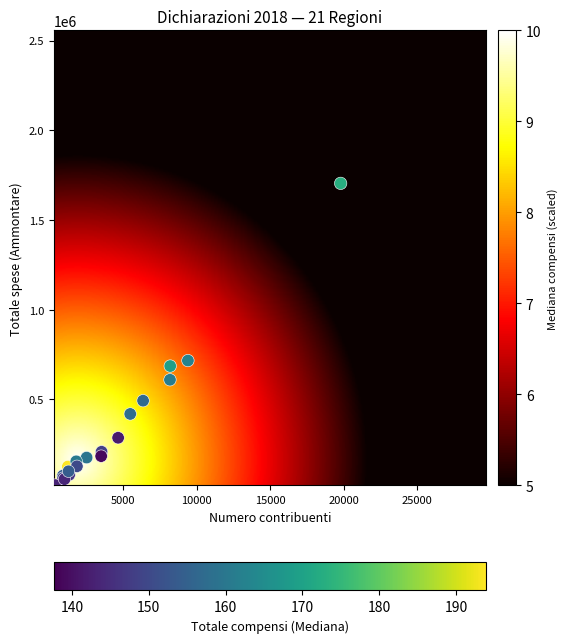

What Y value in the scatter plot is closest to 859051?

716698